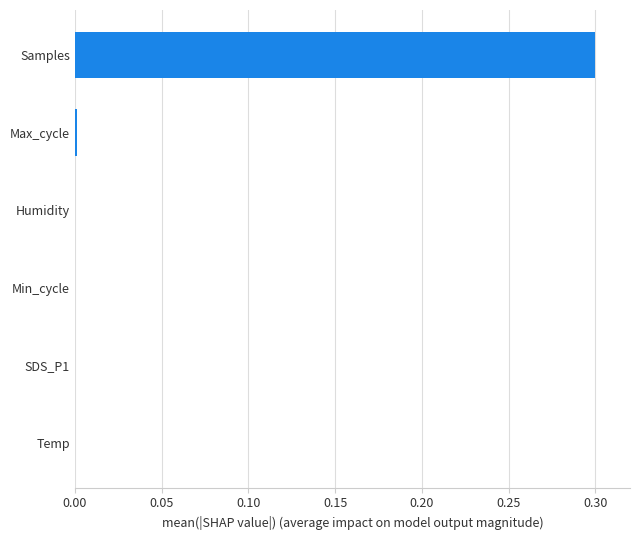

Is it true that the value at Temp is 0.0?

True